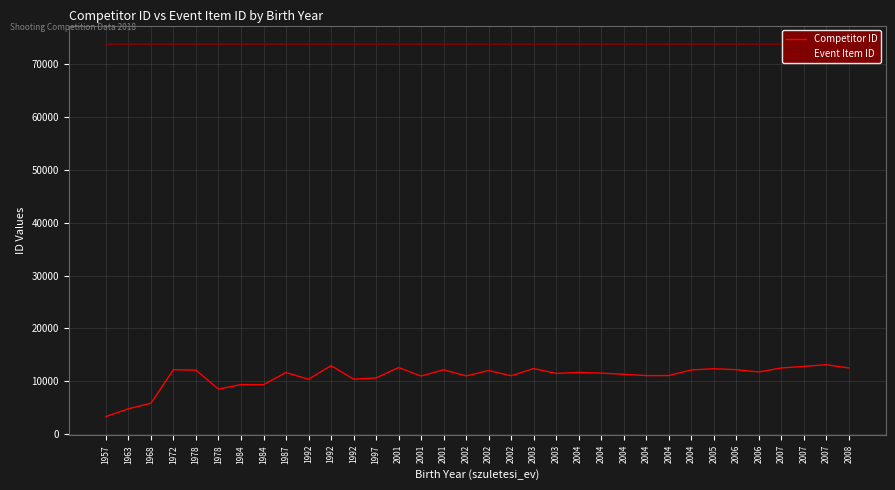

True or false: Competitor ID has more than 0 interior local peaks.

True